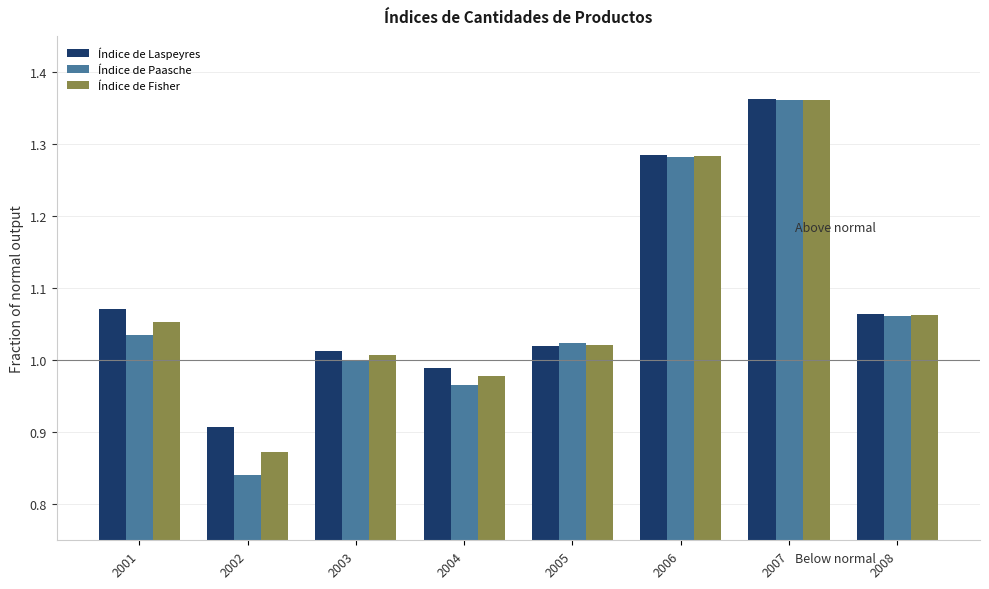

The value of Índice de Paasche at 2001 is 0.3. True or false?

False